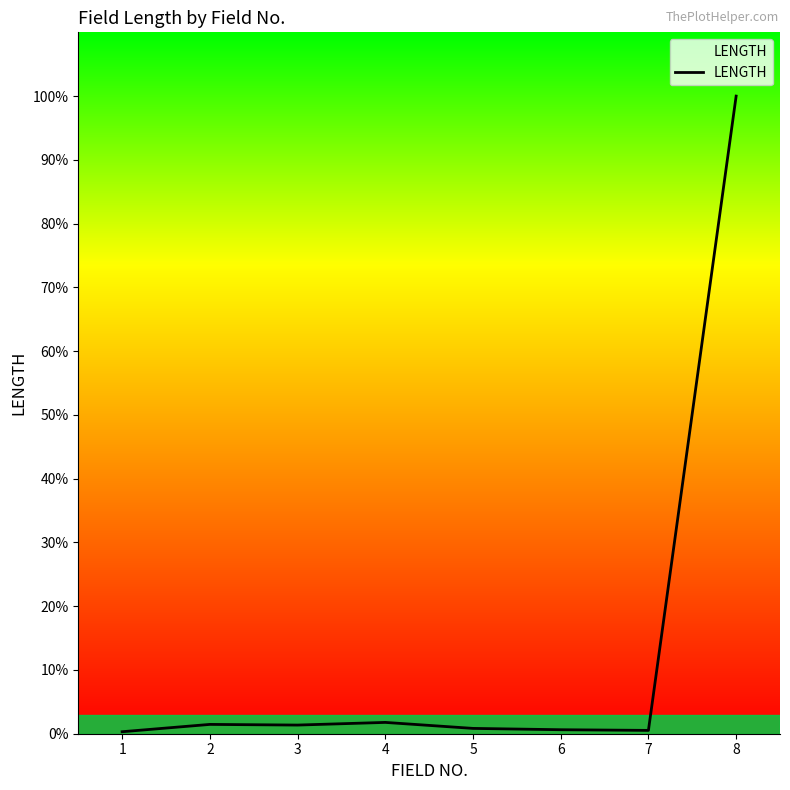

Is this an area chart (filled region under the line)?

Yes